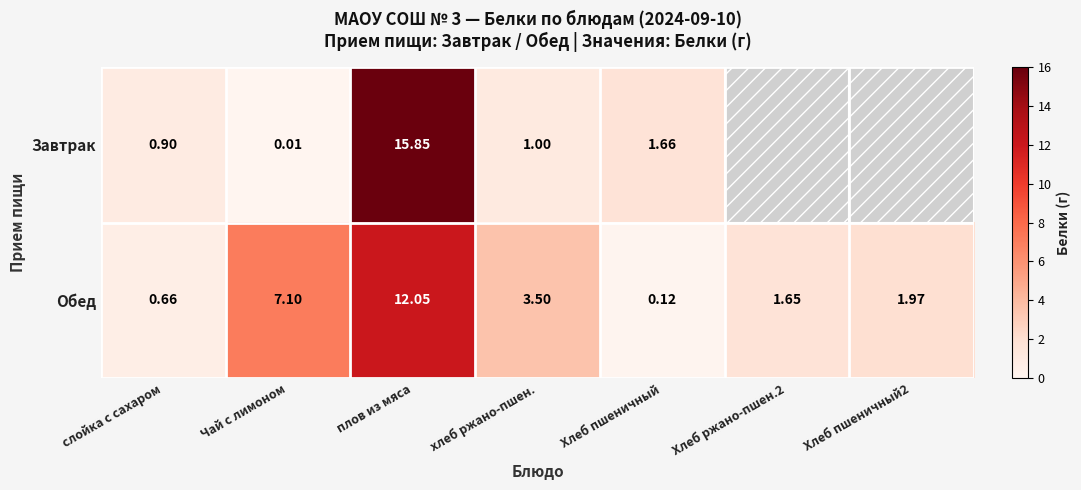

Which series changed the most between хлеб ржано-пшен. and Хлеб пшеничный?

Обед